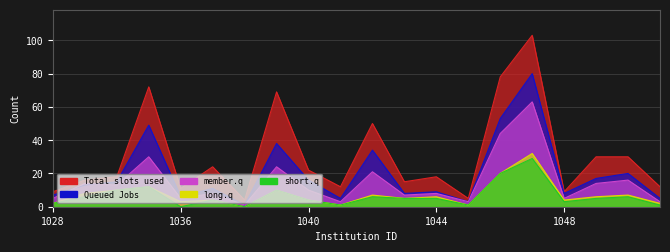

At which category does the chart reach its minimum across all series?

1038